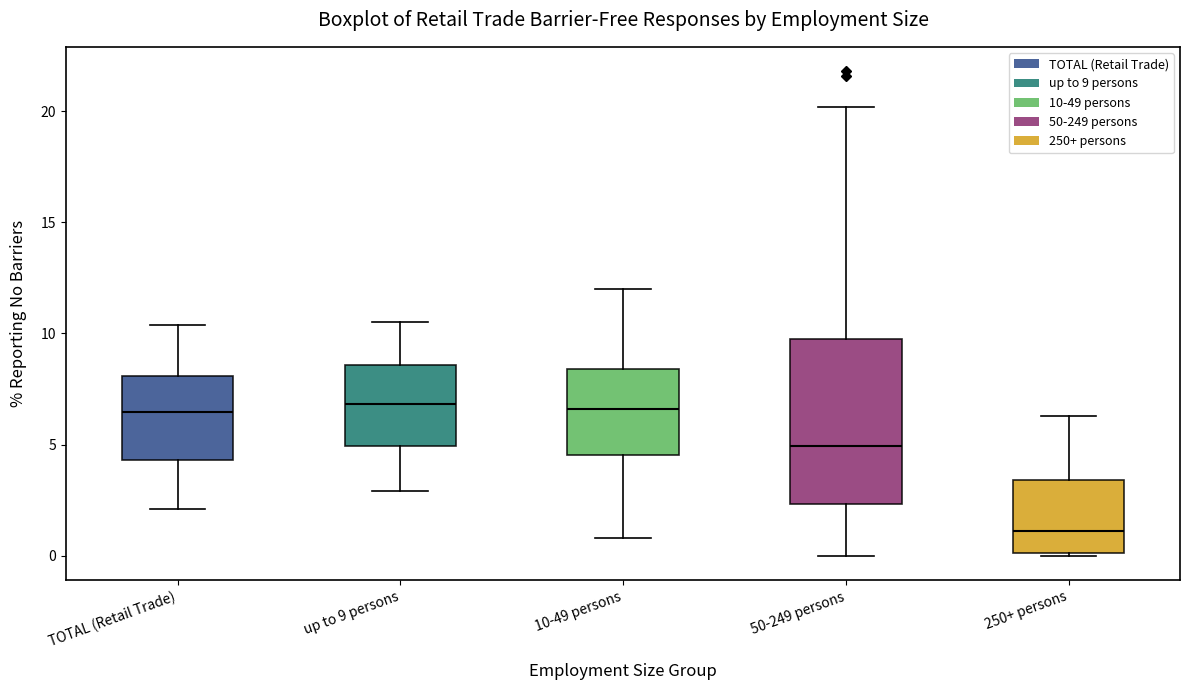

Reading left to right, transcribe this box plot: for each box, give where its median line is, the range the box spans, and where its two whiskers end, as read against the y-axis. The values are not printed on the chart, so give them approximately, as read against the axis.

TOTAL (Retail Trade): median 6.5, box 4.5 to 8.0, whiskers 2.0 to 10.5
up to 9 persons: median 7.0, box 5.0 to 8.5, whiskers 3.0 to 10.5
10-49 persons: median 6.5, box 4.5 to 8.5, whiskers 1.0 to 12.0
50-249 persons: median 5.0, box 2.5 to 10.0, whiskers 0.0 to 20.0
250+ persons: median 1.0, box 0.0 to 3.5, whiskers 0.0 to 6.5